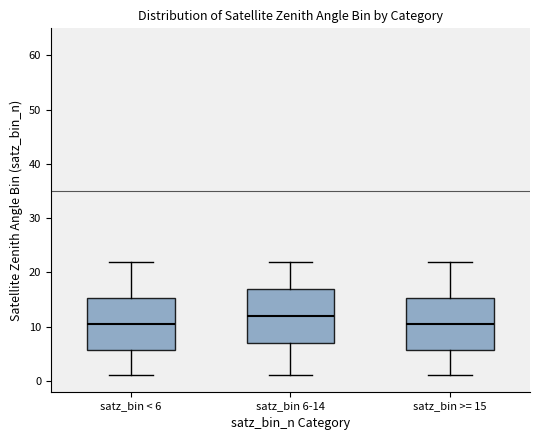

Which box's median line is the highest?

satz_bin 6-14